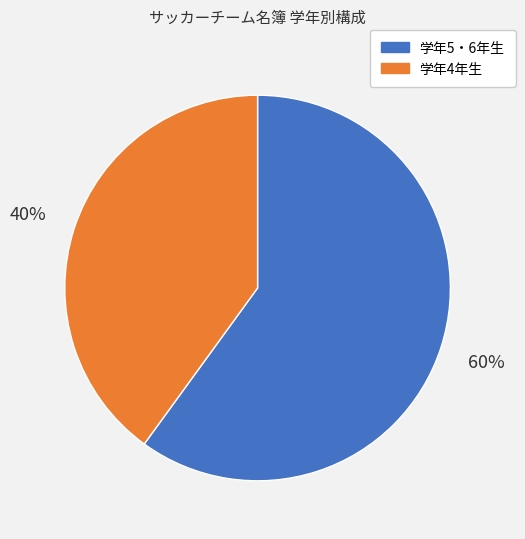

Which category has the smallest portion of the pie?

学年4年生